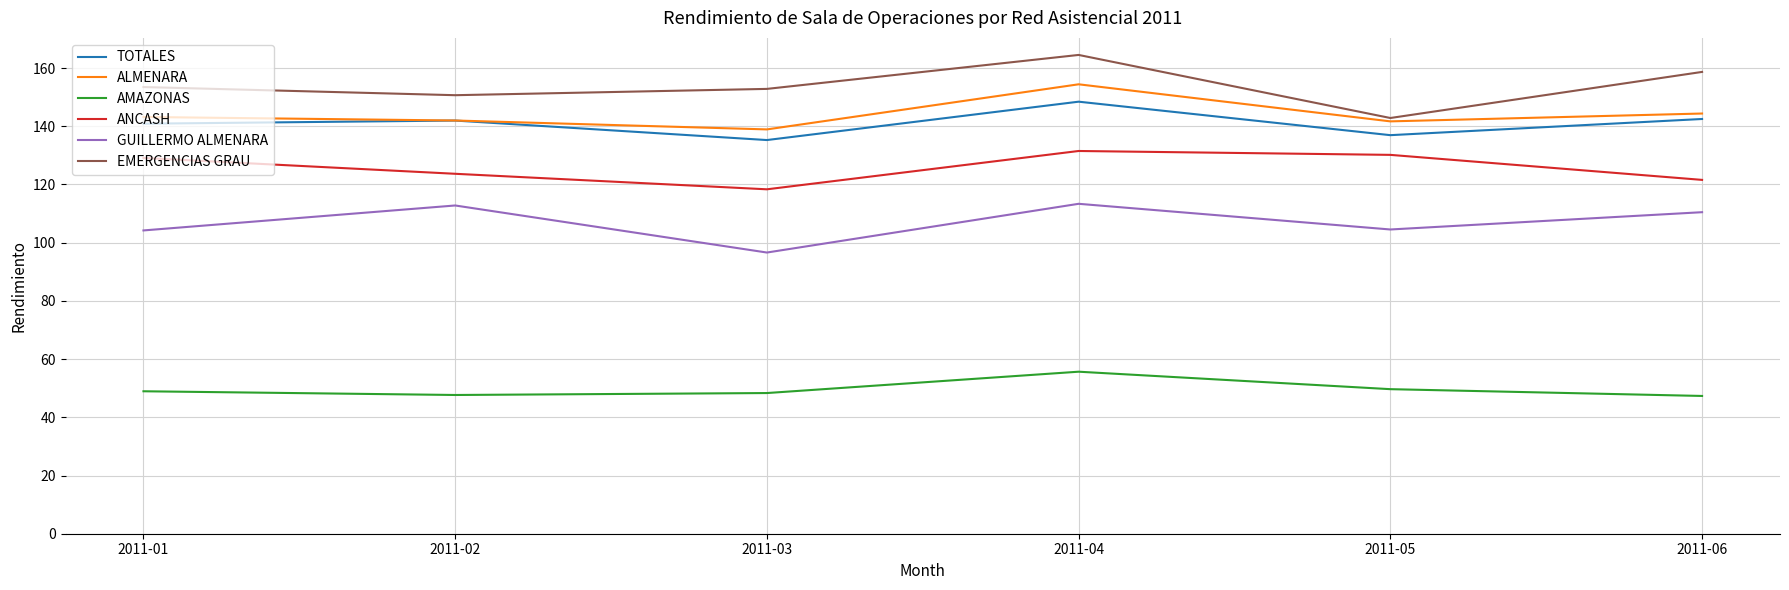

In ANCASH, how many points are lower than both neighbors (excluding endpoints)?

1